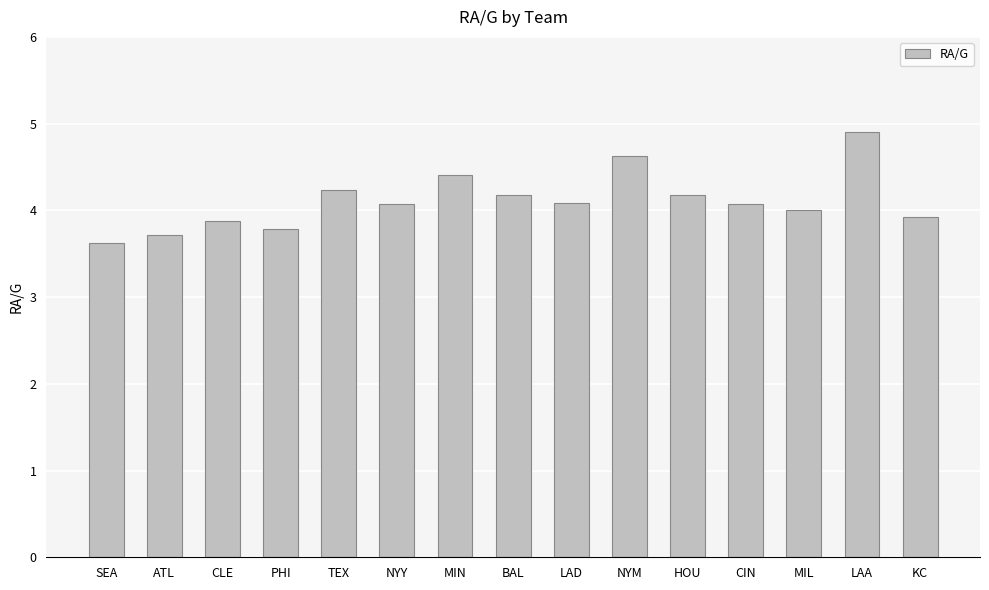

What is the label of the 3rd bar from the left?

CLE